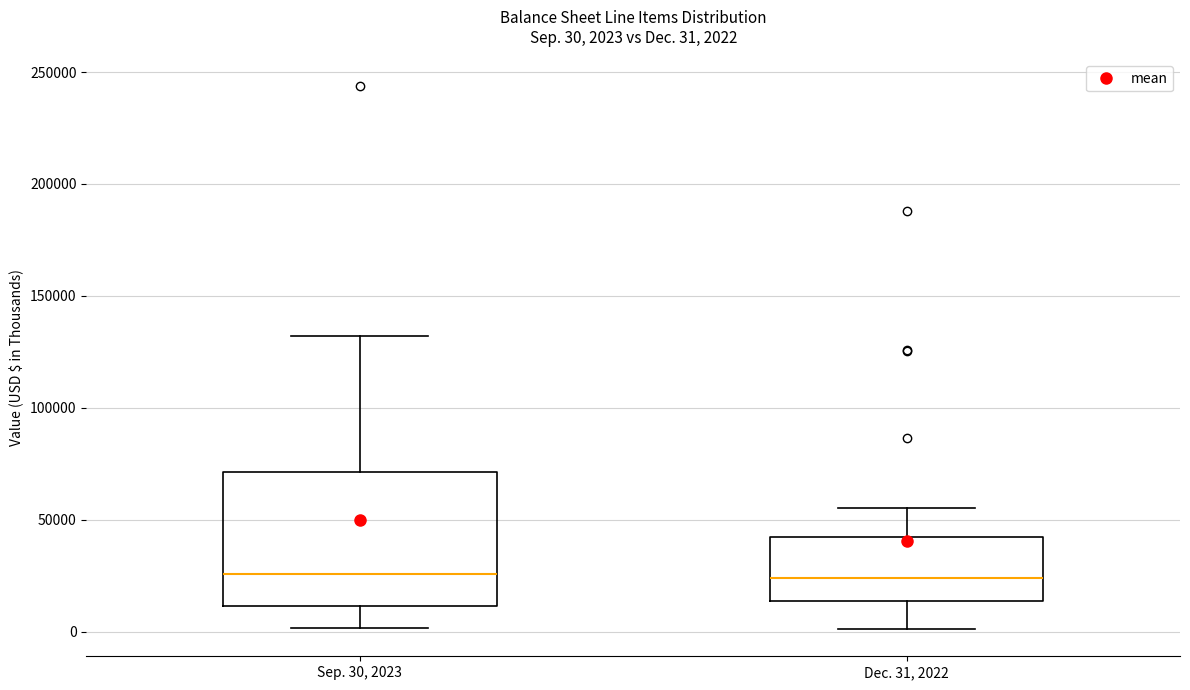

Which box is the tallest, from its lower edge to its upper edge?

Sep. 30, 2023